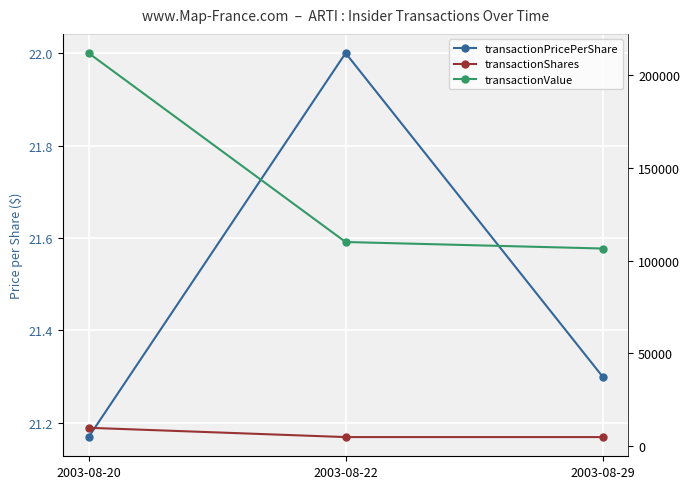

What are all the series names shown in the legend?

transactionPricePerShare, transactionShares, transactionValue